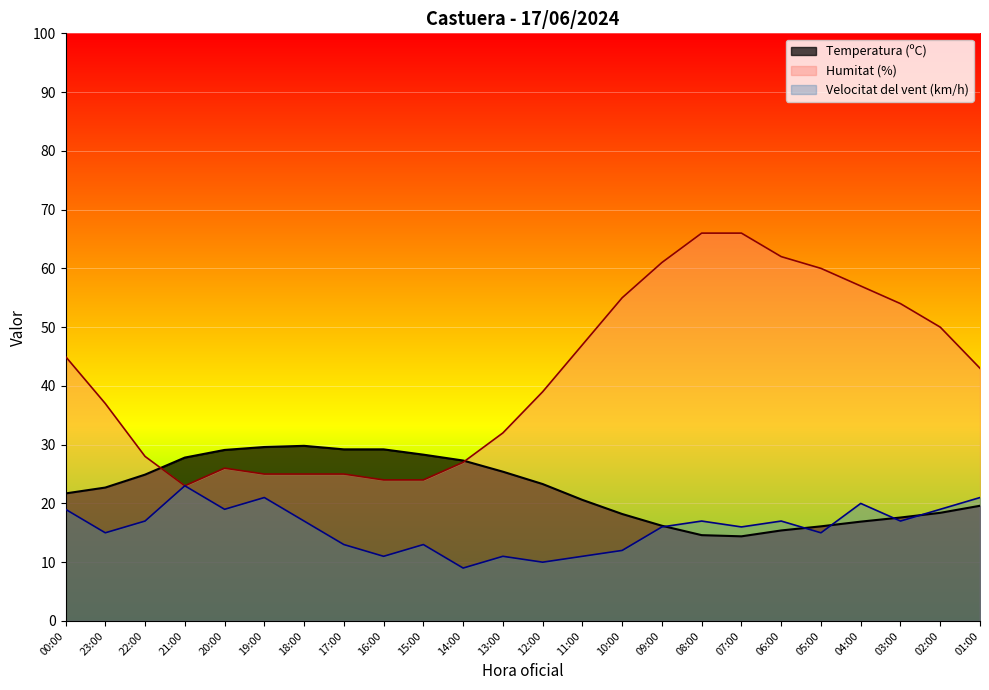

What position from the left is 11:00?

14